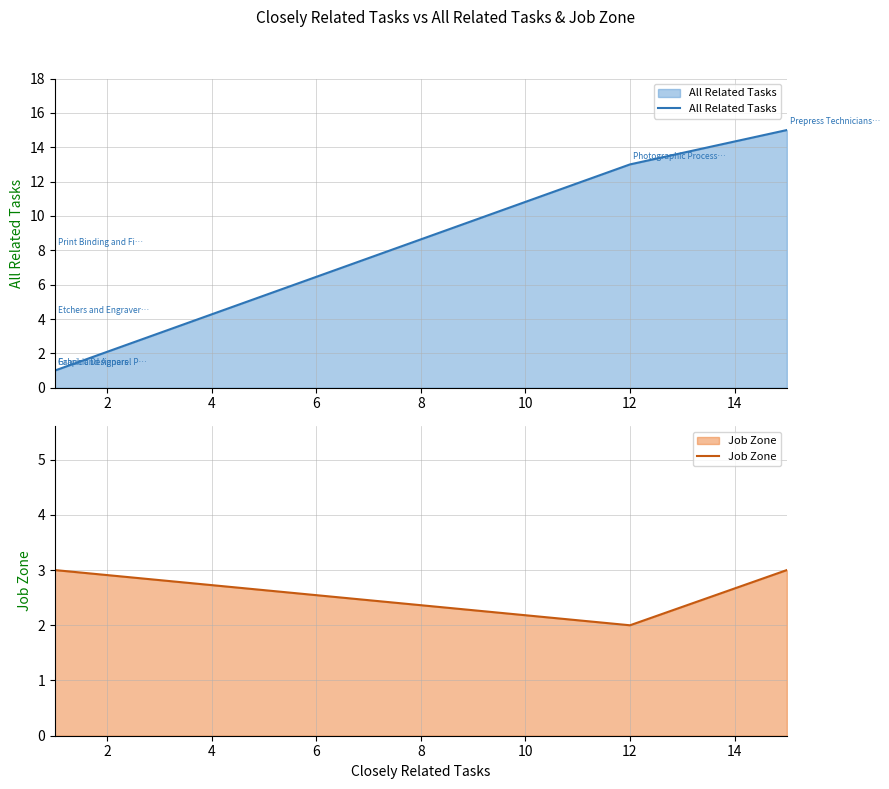

True or false: Job Zone has a value of 1 at 4.

False